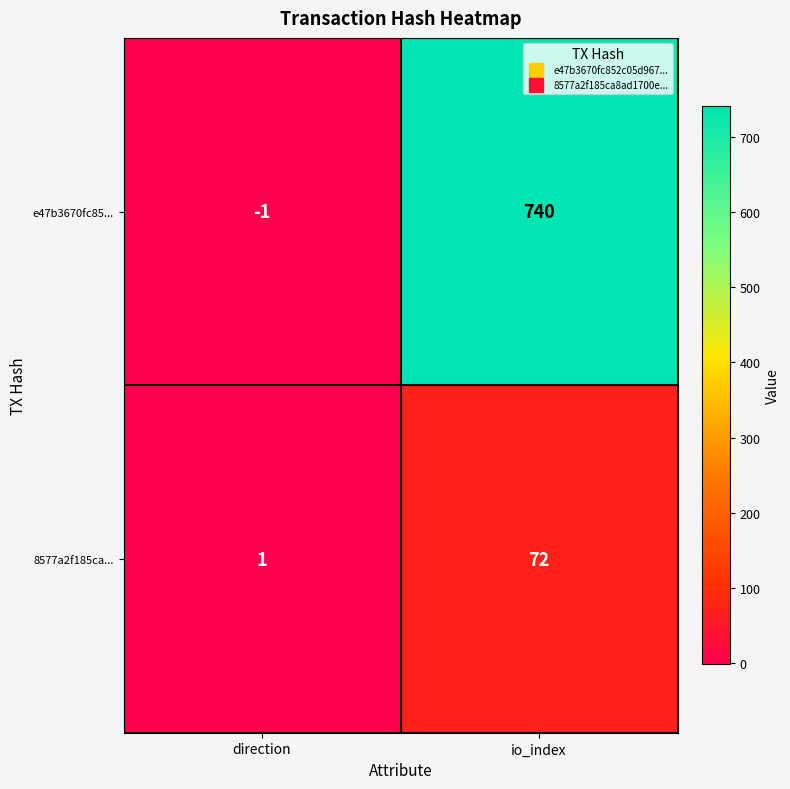

The value of 8577a2f185ca... at io_index is 102. True or false?

False